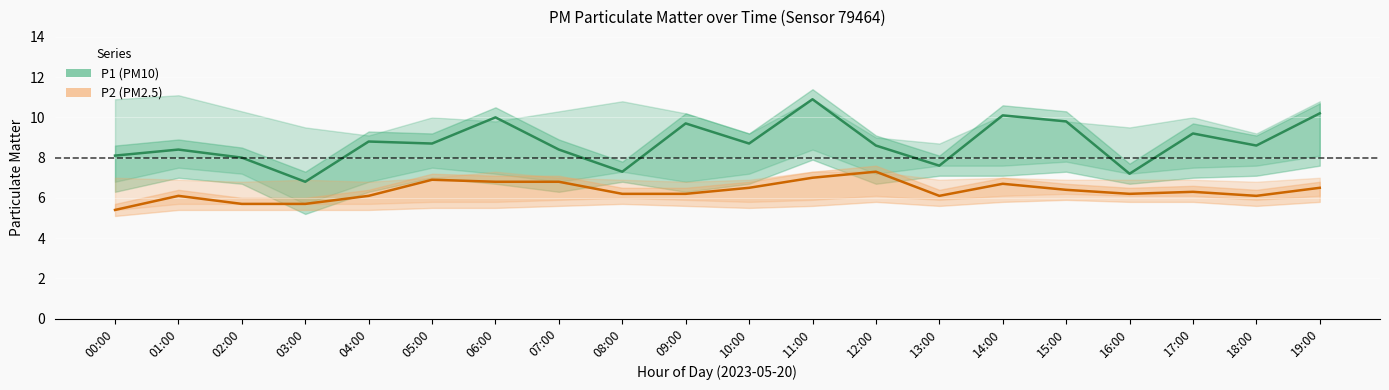

What is the spread (max minus min) of values at 12:00?

1.3